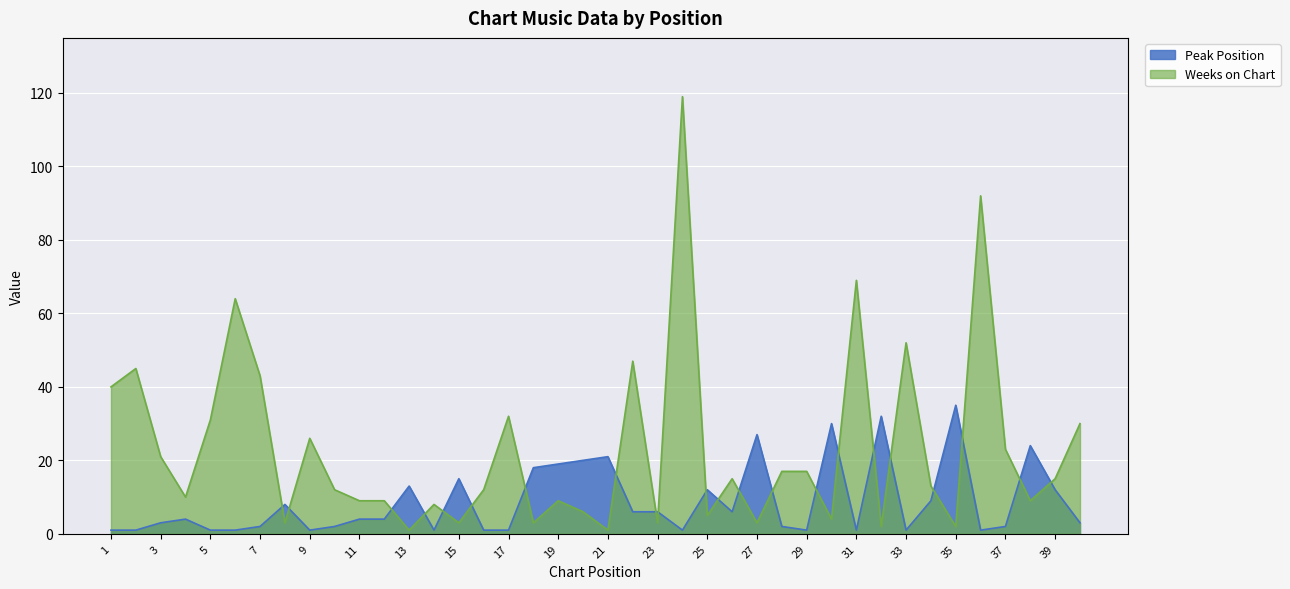

What is the difference between the Weeks on Chart values at 29 and 4?

7